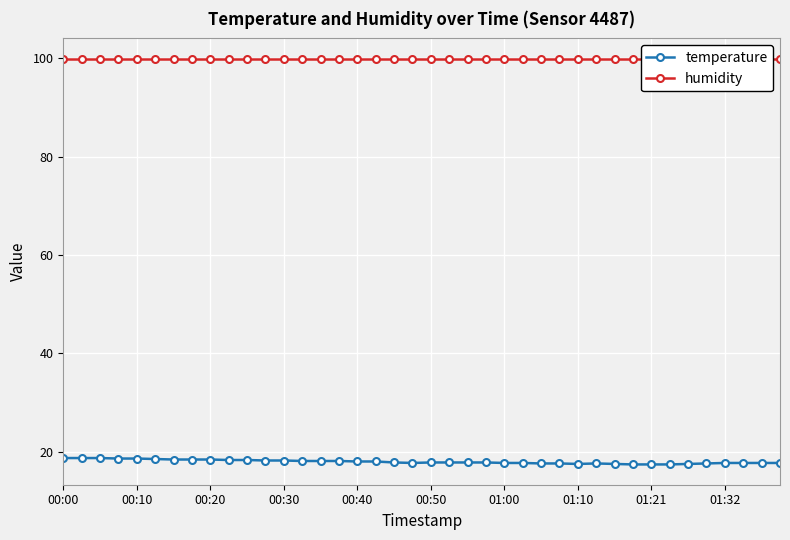

True or false: temperature has more than 1 points higher than both neighbors.

False